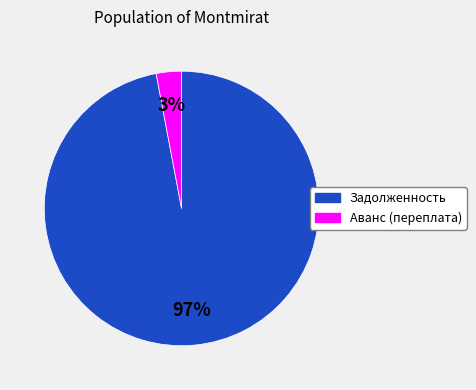

Does Аванс (переплата) account for over 50% of the chart?

No